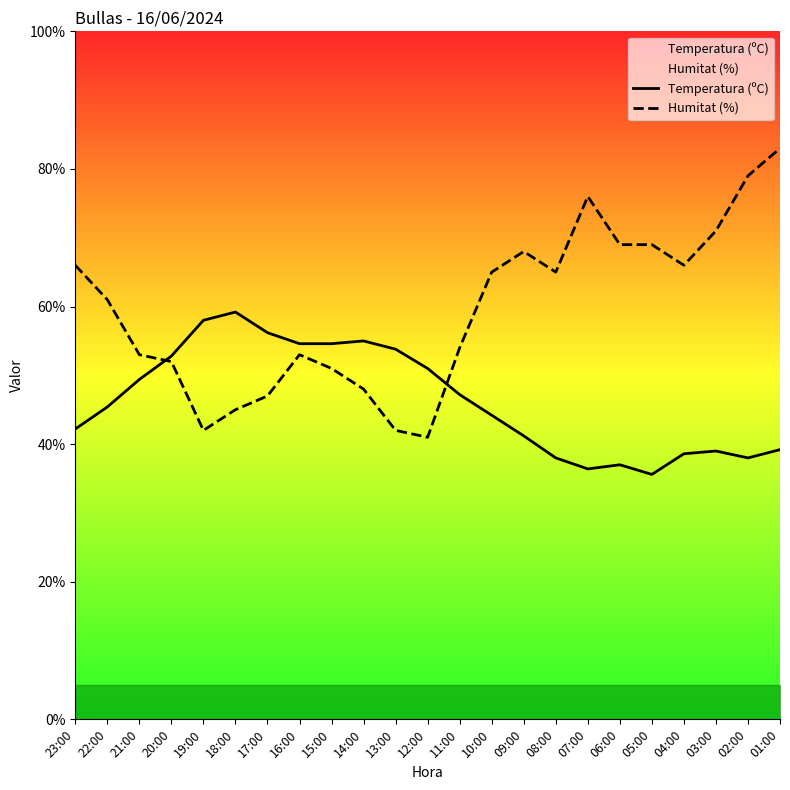

At 09:00, list the series in order from smallest to largest.

Temperatura (ºC), Humitat (%)